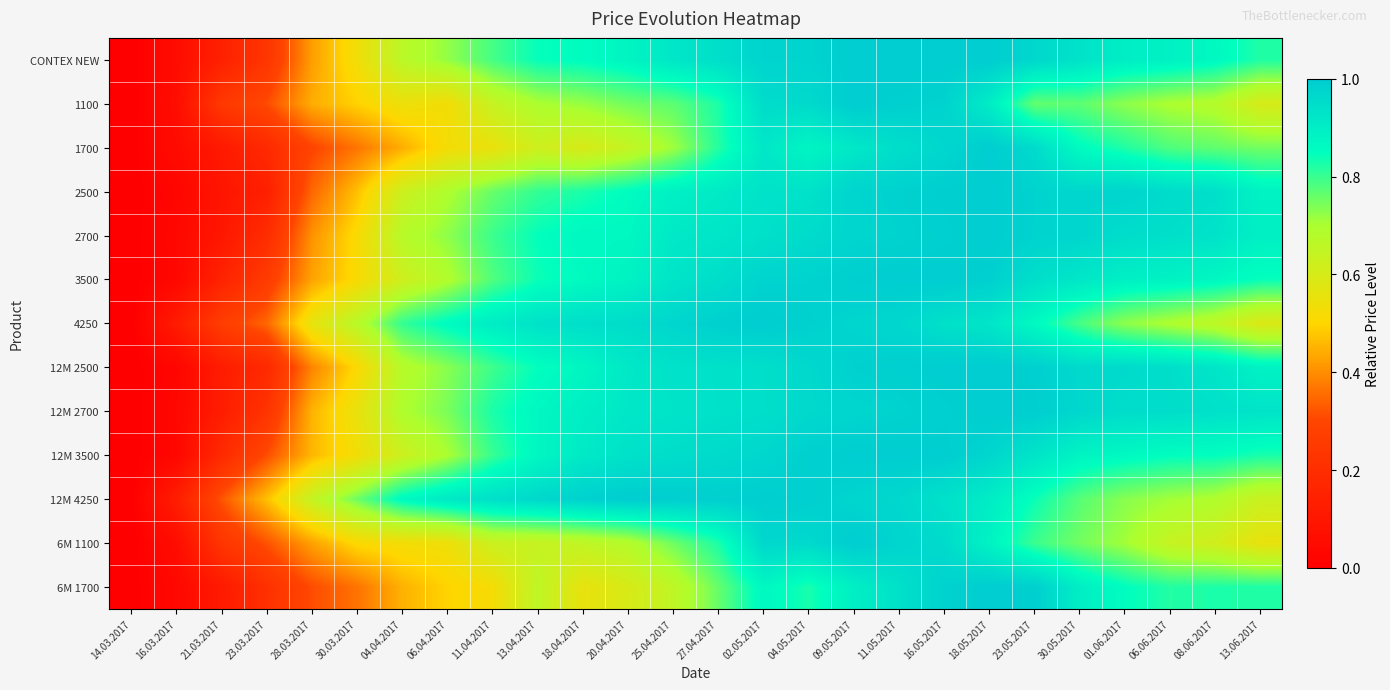

What is the greatest value displayed?

1.0